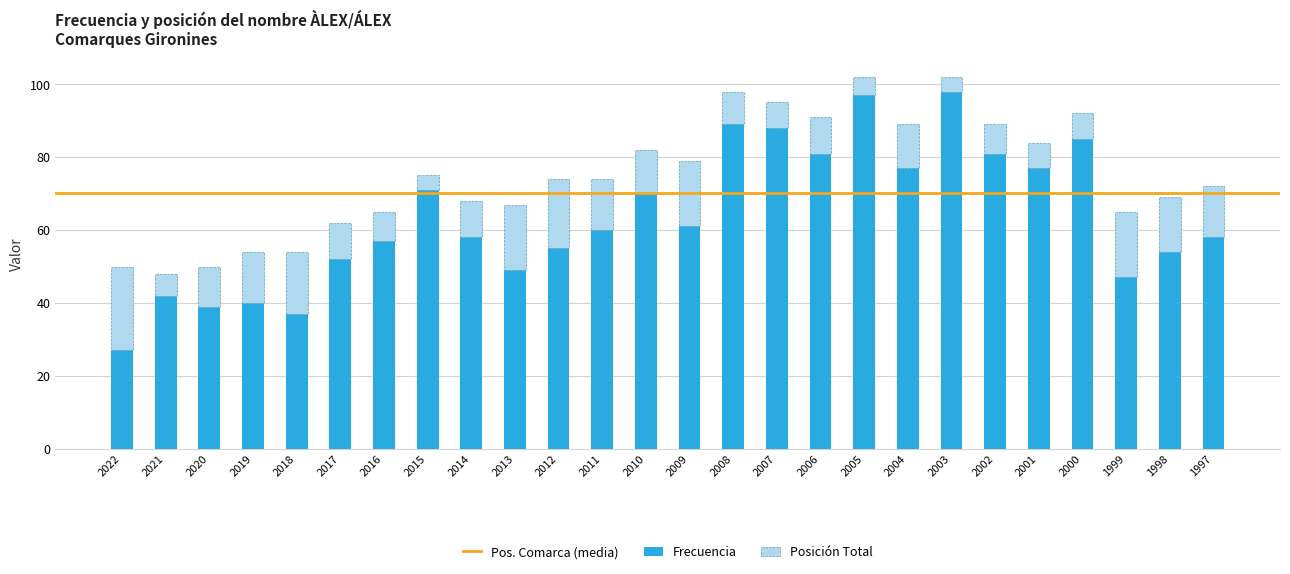

What is the total value across all series at 2001?

84